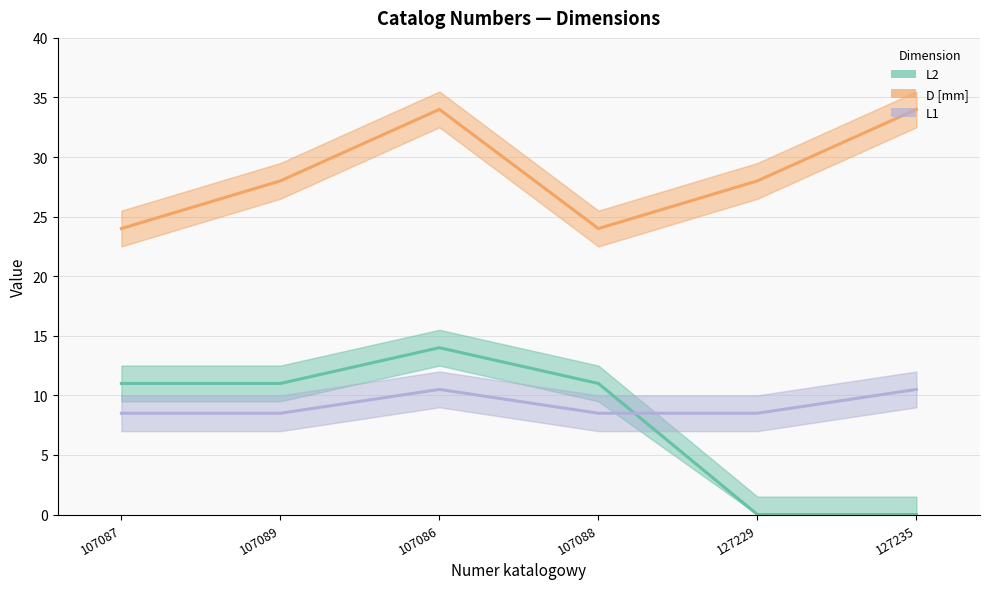

At 107087, list the series in order from smallest to largest.

L1, L2, D [mm]